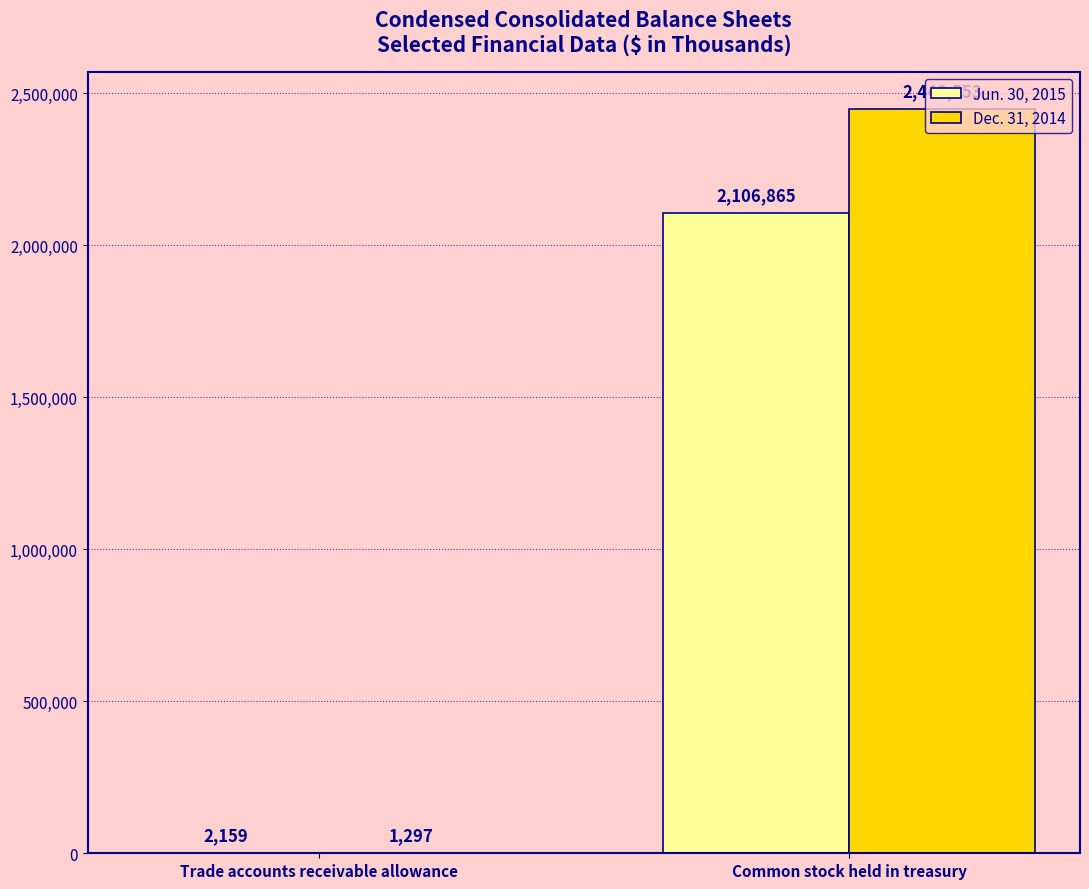

What is the average value of the Jun. 30, 2015 series?

1054512